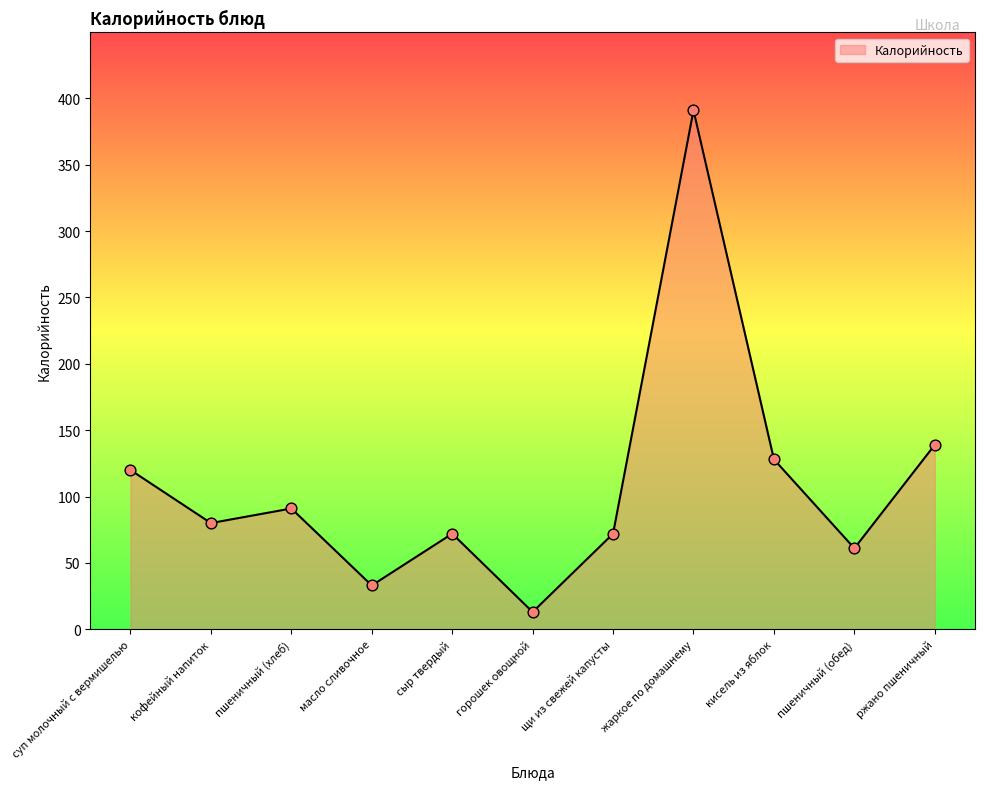

What is the ratio of the value at сыр твердый to the value at суп молочный с вермишелью?

0.6